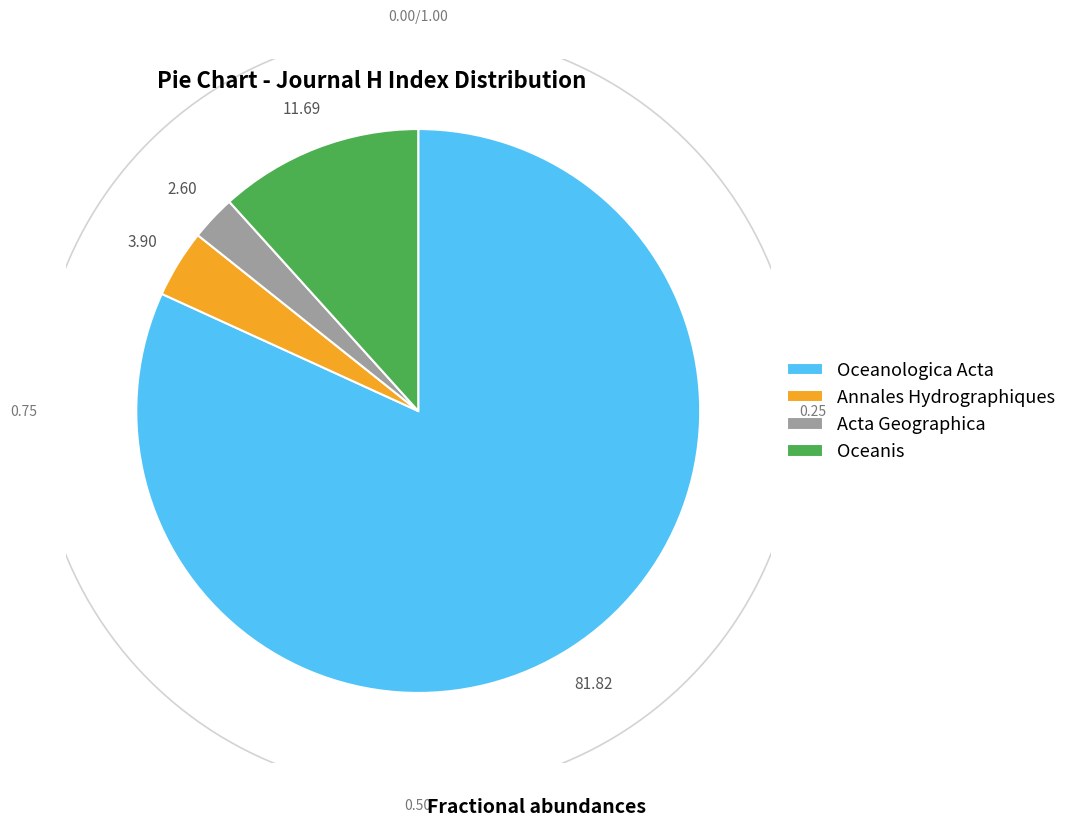

Which category has the biggest portion of the pie?

Oceanologica Acta